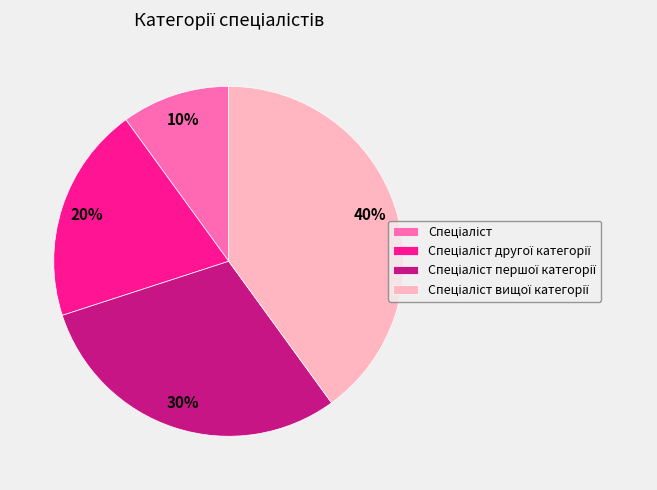

Is there any slice that represents more than half of the pie?

No